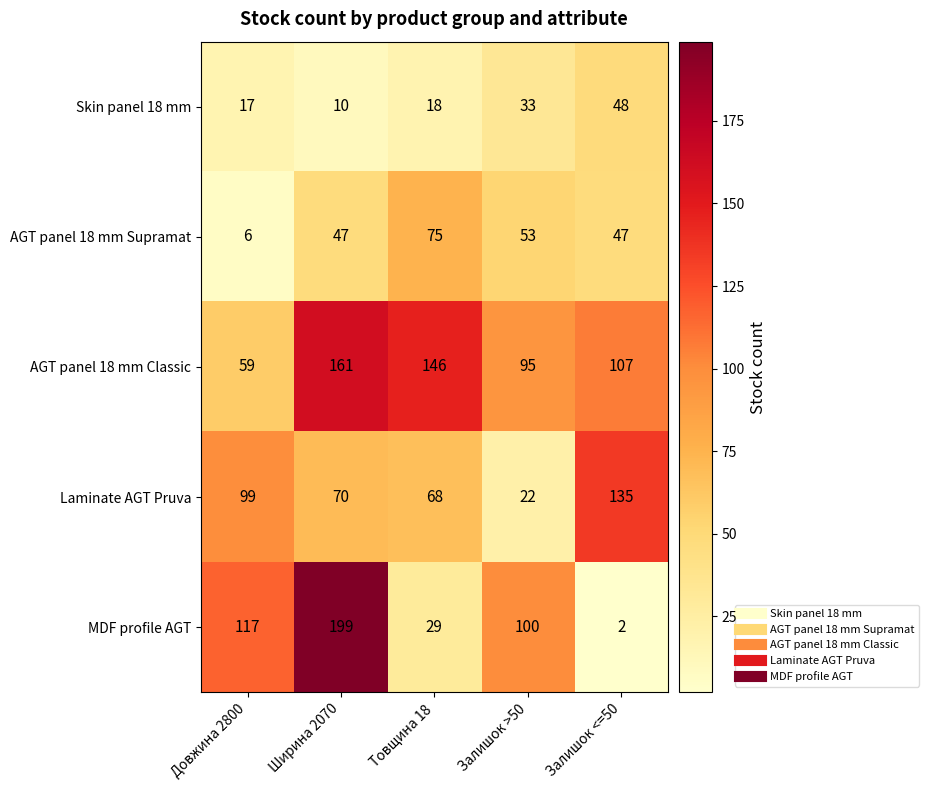

How many data points in Laminate AGT Pruva are less than 70?

2